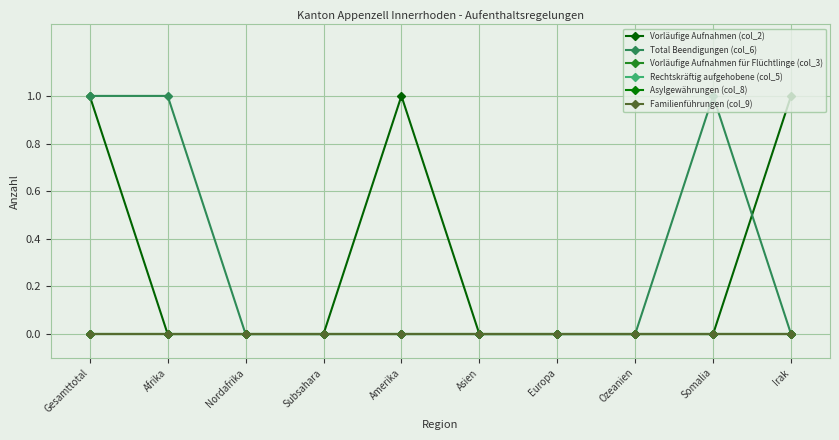

Is the value of Vorläufige Aufnahmen (col_2) at Subsahara greater than the value of Total Beendigungen (col_6) at Amerika?

No